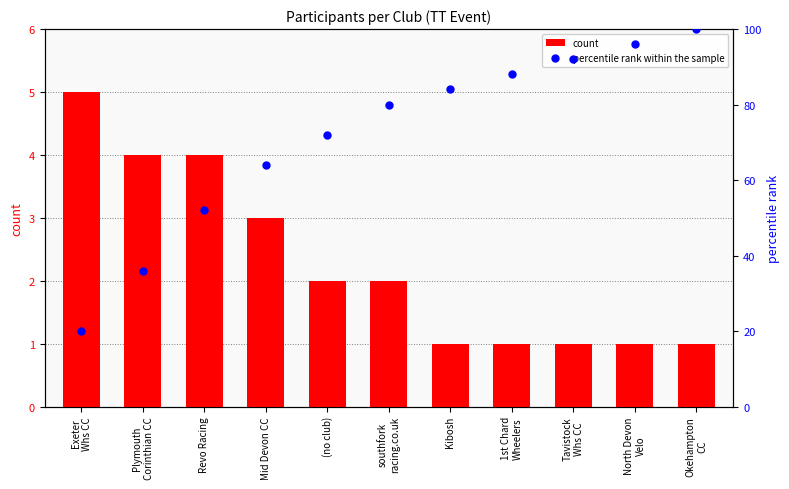

What is the total value across all series at Plymouth
Corinthian CC?

40